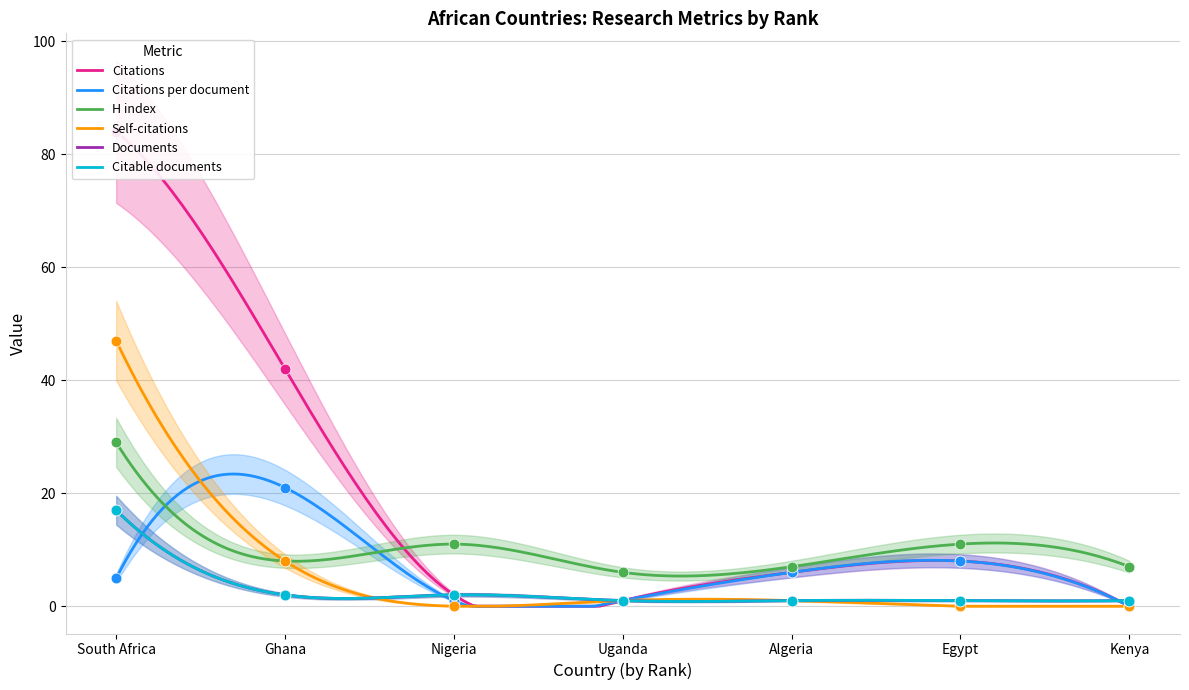

Which series contains the highest Y value?

Citations